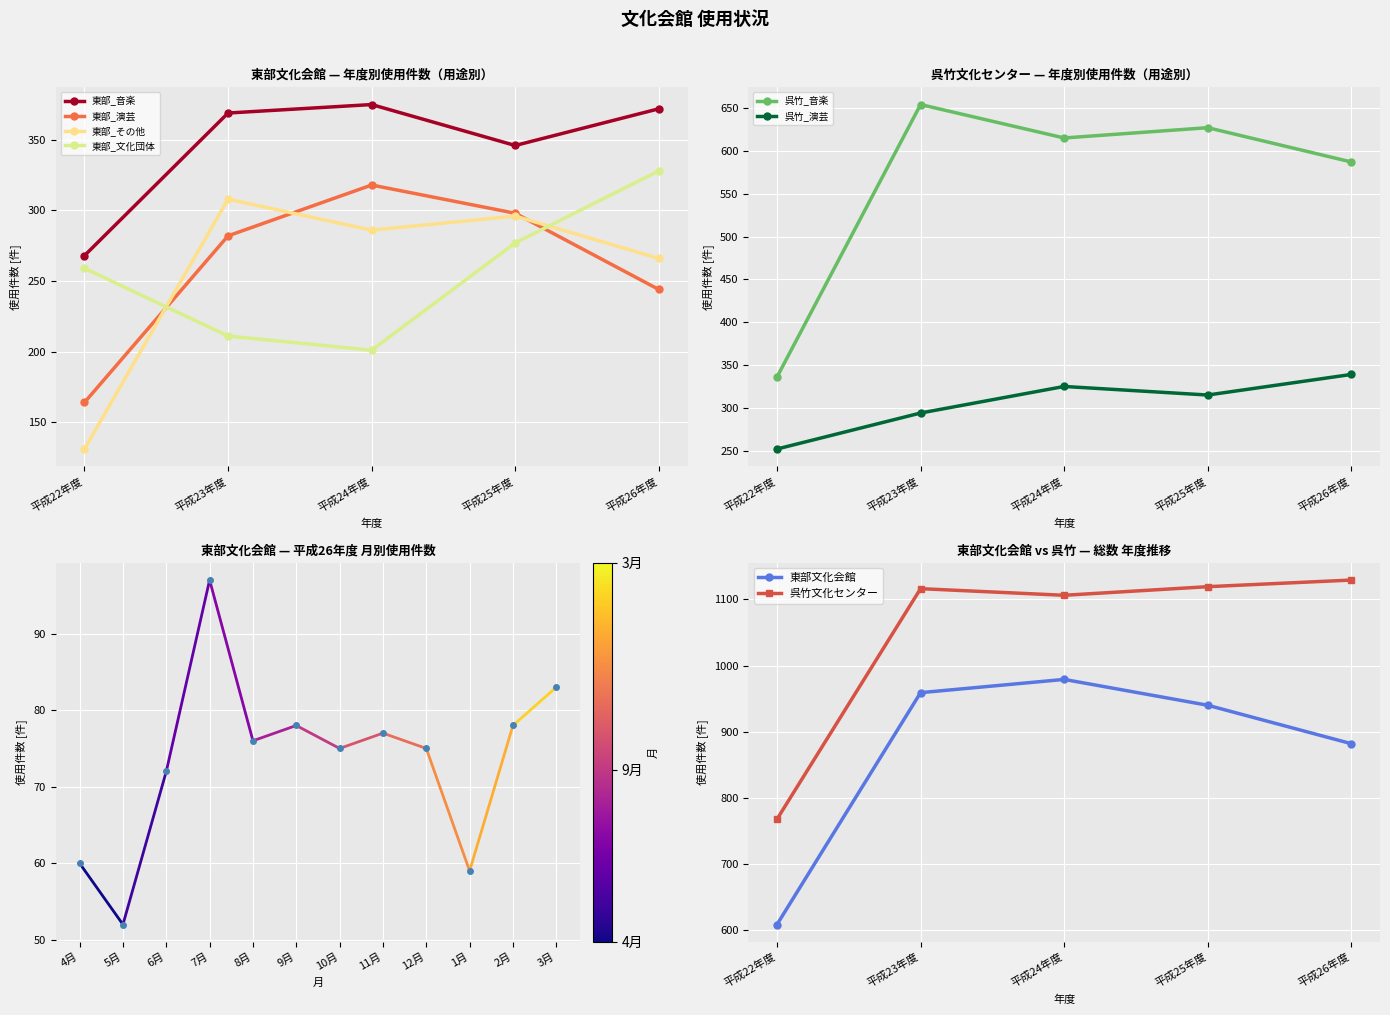

List the labels in order of 東部文化会館 value, largest first.

平成24年度, 平成23年度, 平成25年度, 平成26年度, 平成22年度